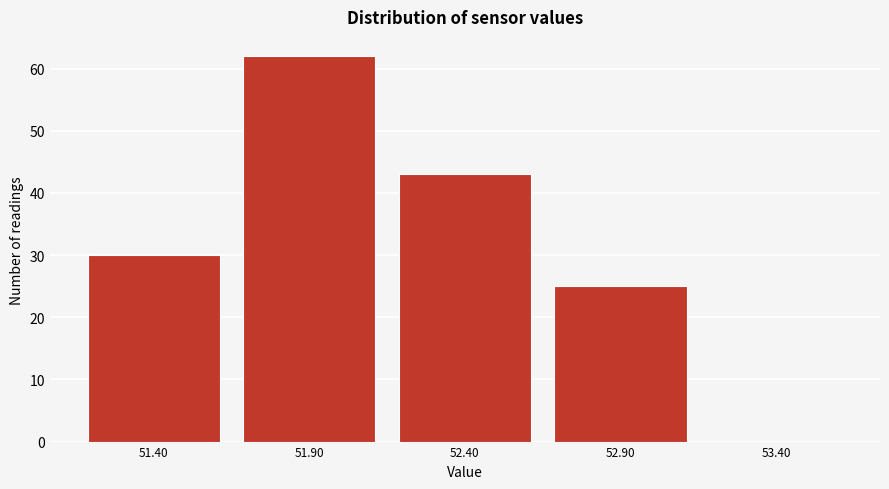

Reading left to right, what are all the values shown in this chart?

51.40=30	51.90=62	52.40=43	52.90=25	53.40=0